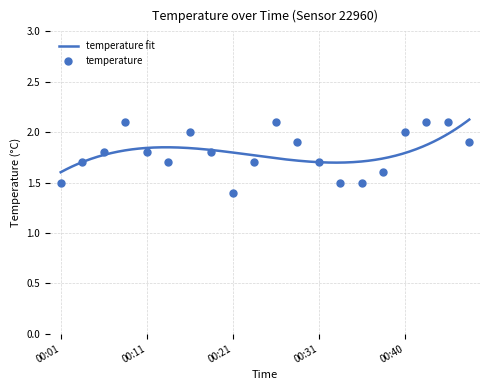

Approximately how many times larger is the value at 00:43 compared to 00:06?

1.2